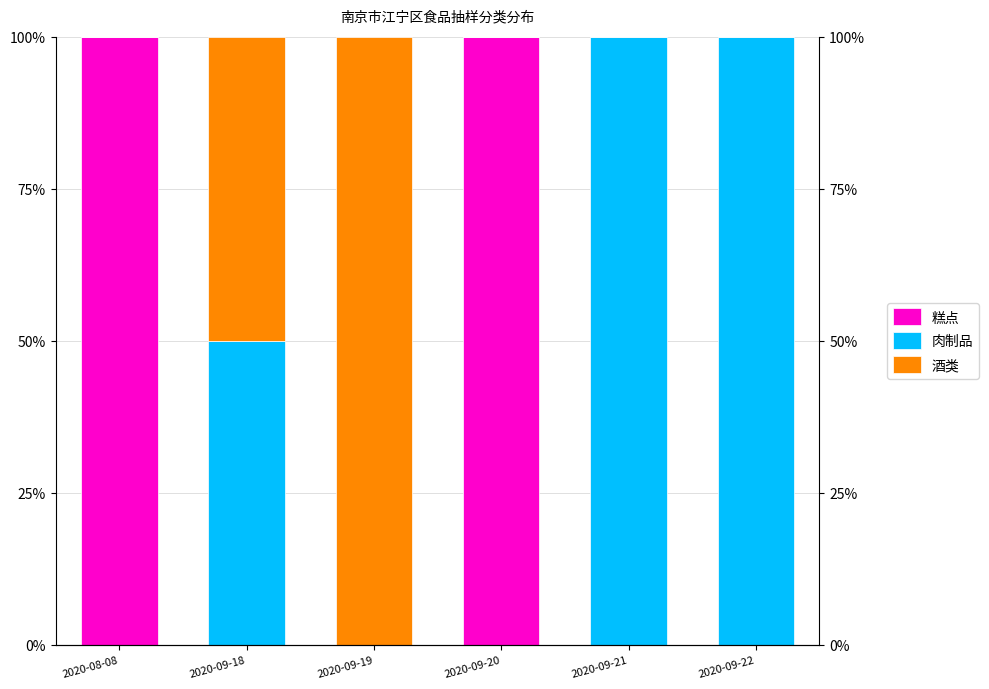

How many bars are there in total?

18